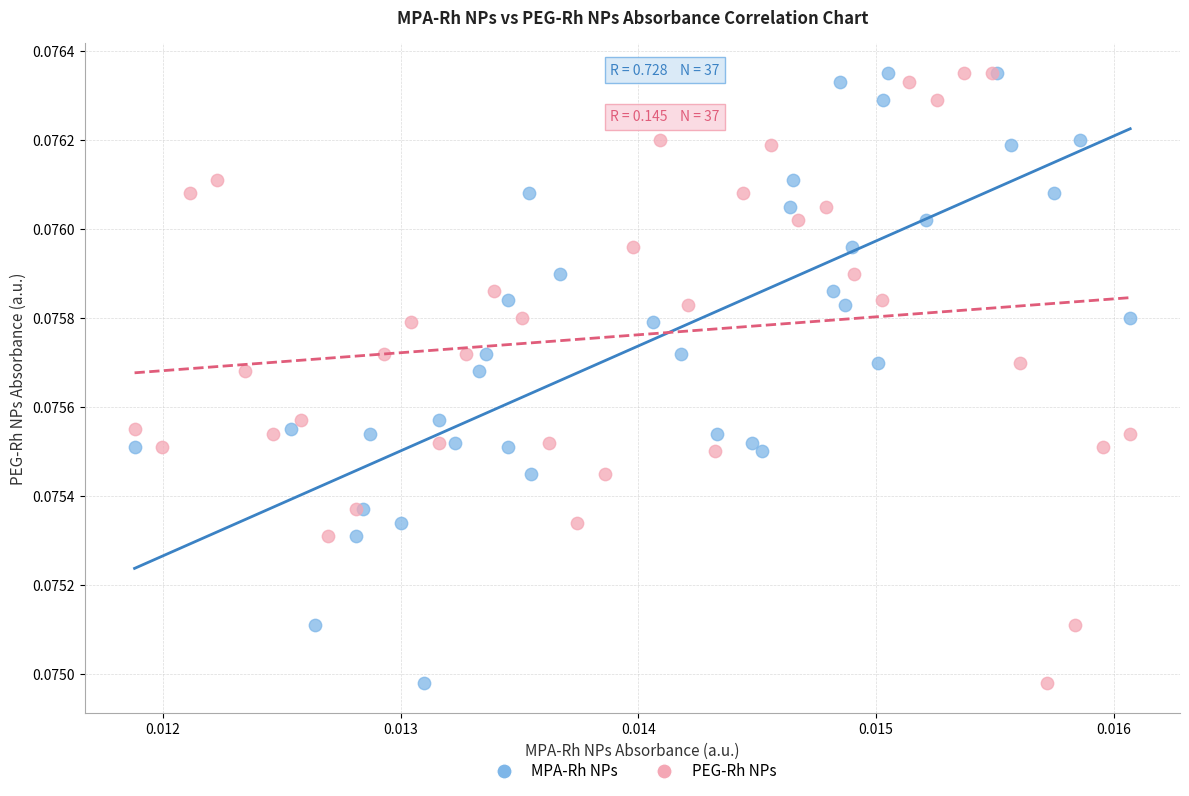

What are all the series names shown in the legend?

MPA-Rh NPs, PEG-Rh NPs